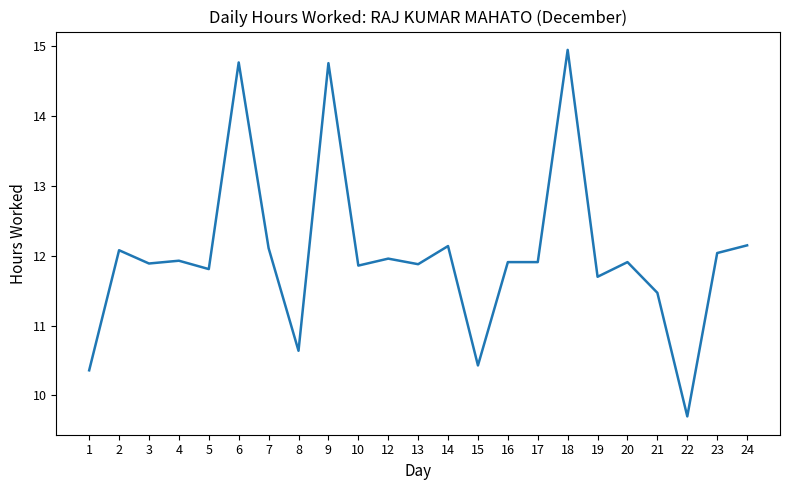

What is the approximate value at 4?

11.9